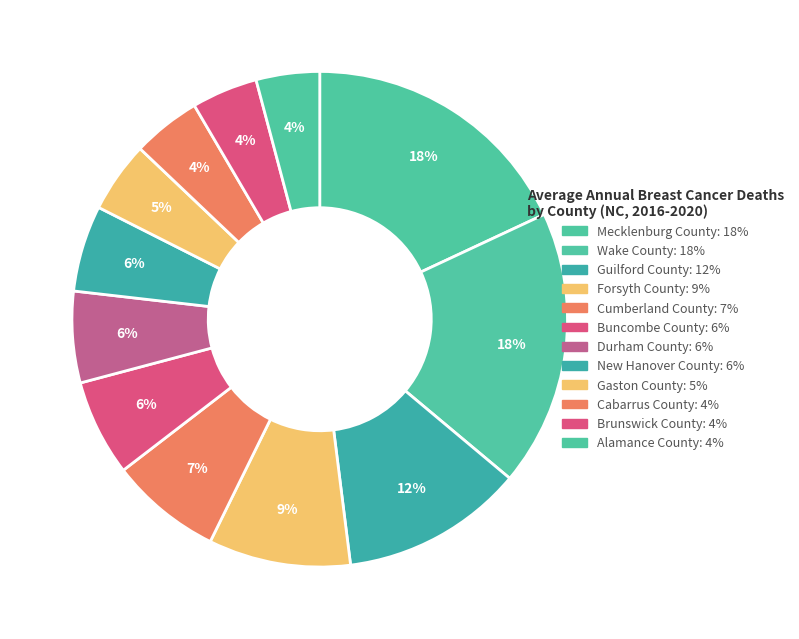

Is there a majority slice in this chart?

No